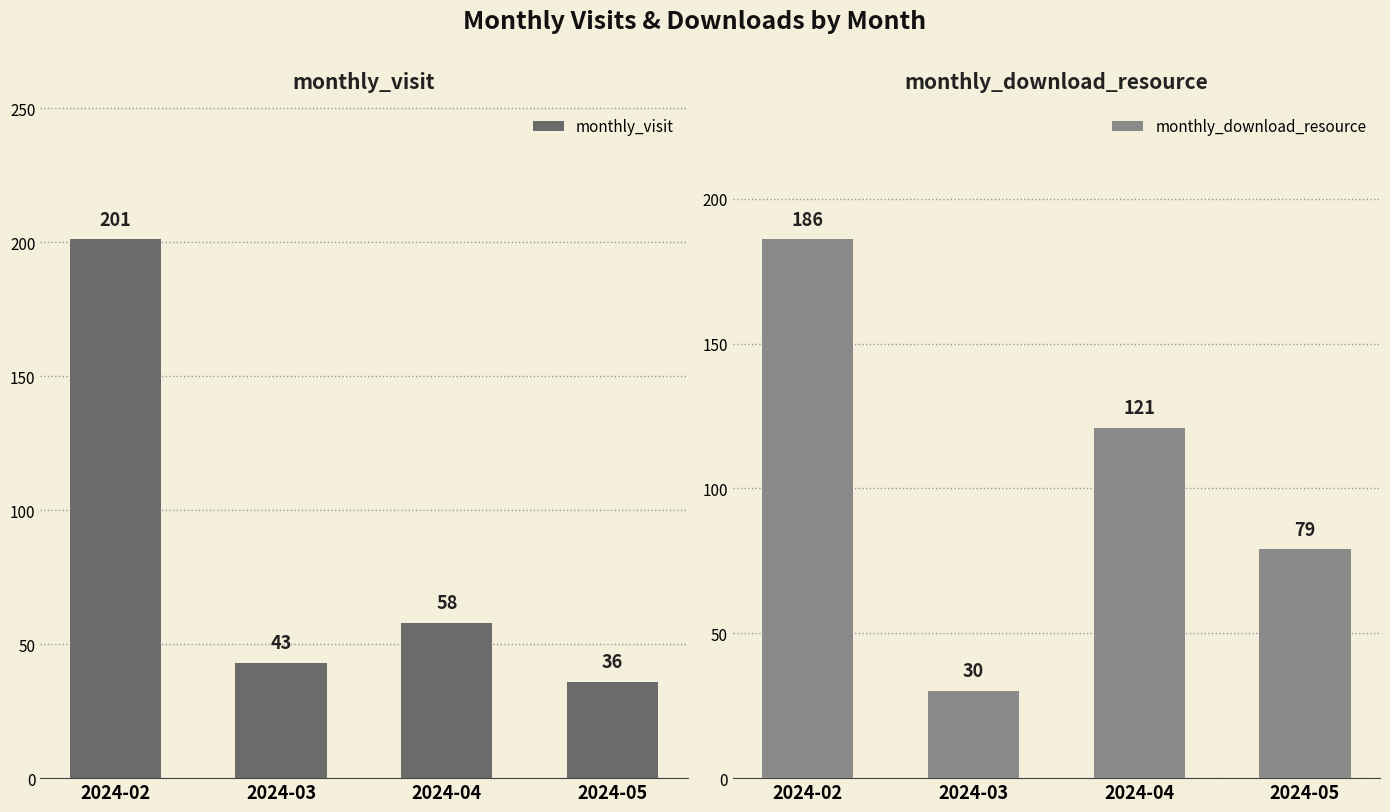

At which category is the sum across all series the highest?

2024-02